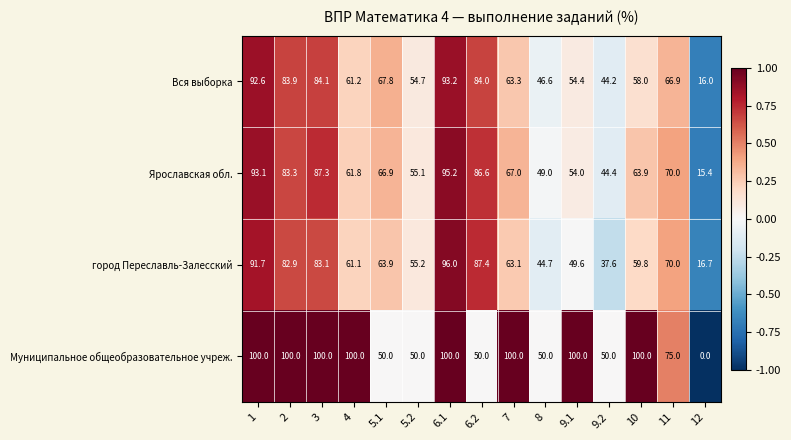

At which label is Ярославская обл. closest to 55?

5.2